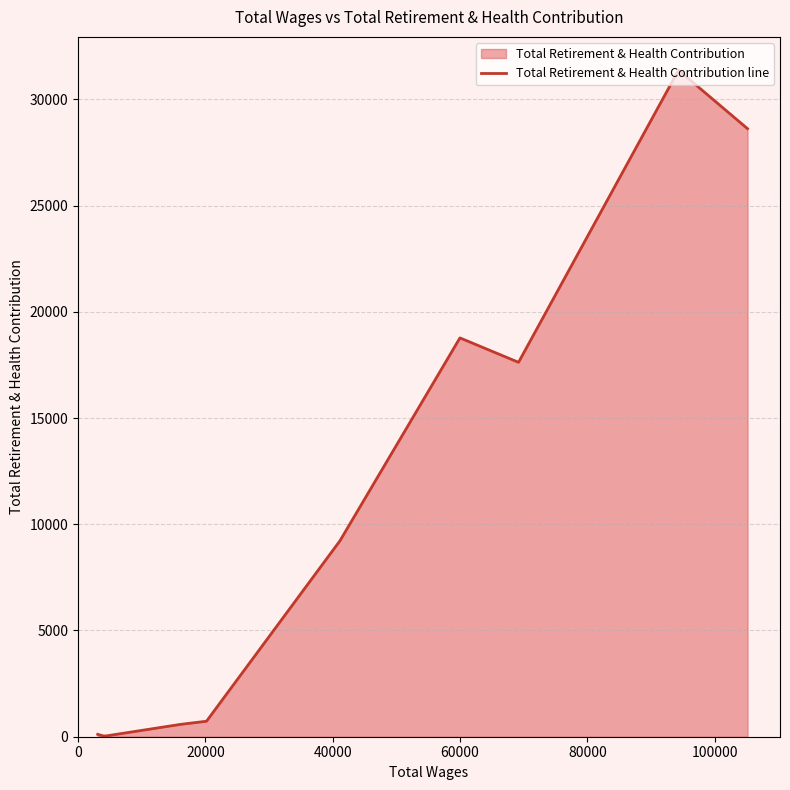

What is the difference between the maximum and minimum values?

31335